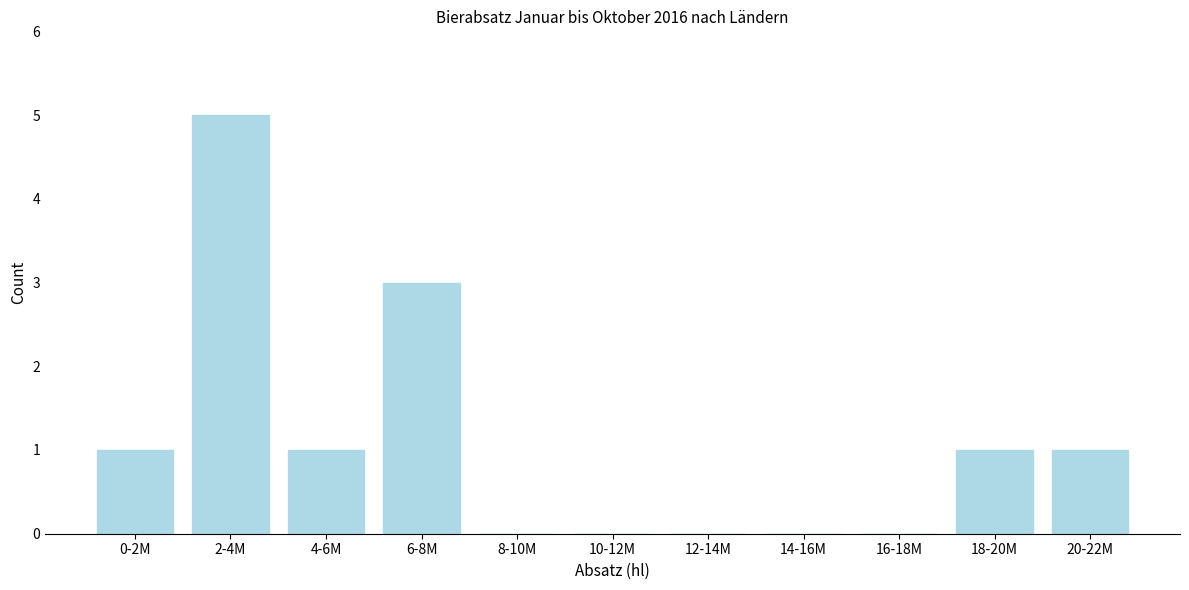

Reading left to right, extract all data points from this chart.

0-2M=1	2-4M=5	4-6M=1	6-8M=3	8-10M=0	10-12M=0	12-14M=0	14-16M=0	16-18M=0	18-20M=1	20-22M=1